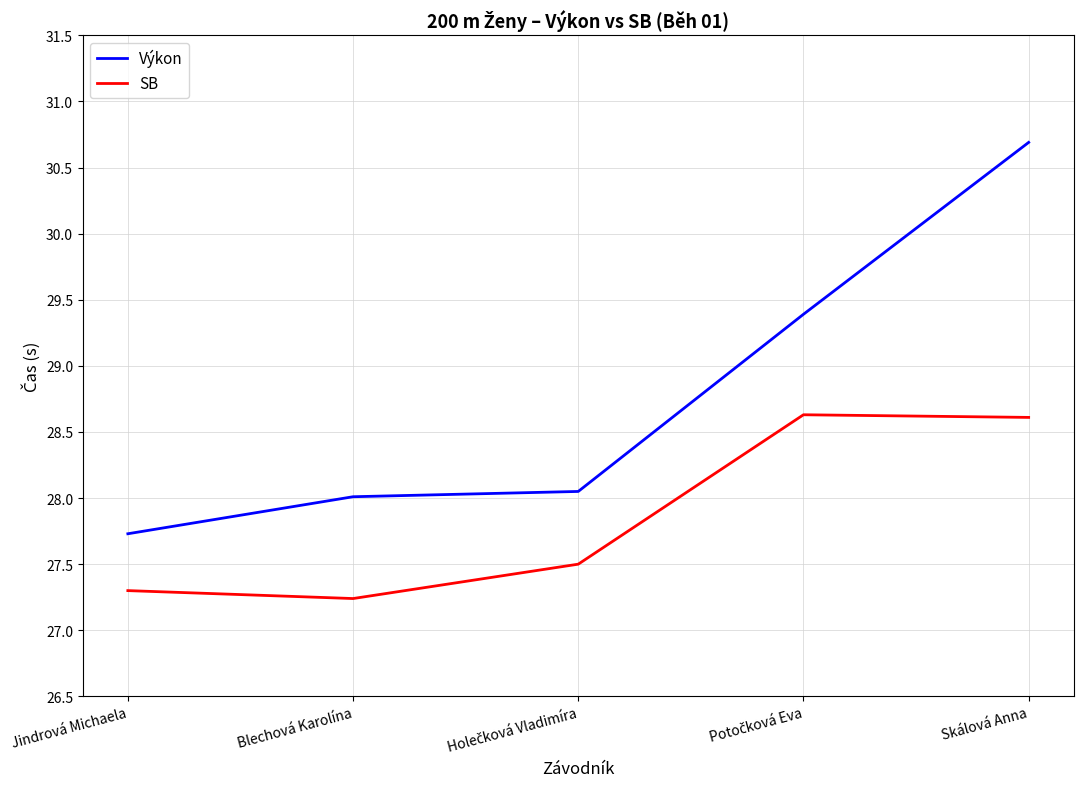

The SB series shows 16.7 at Blechová Karolína. True or false?

False